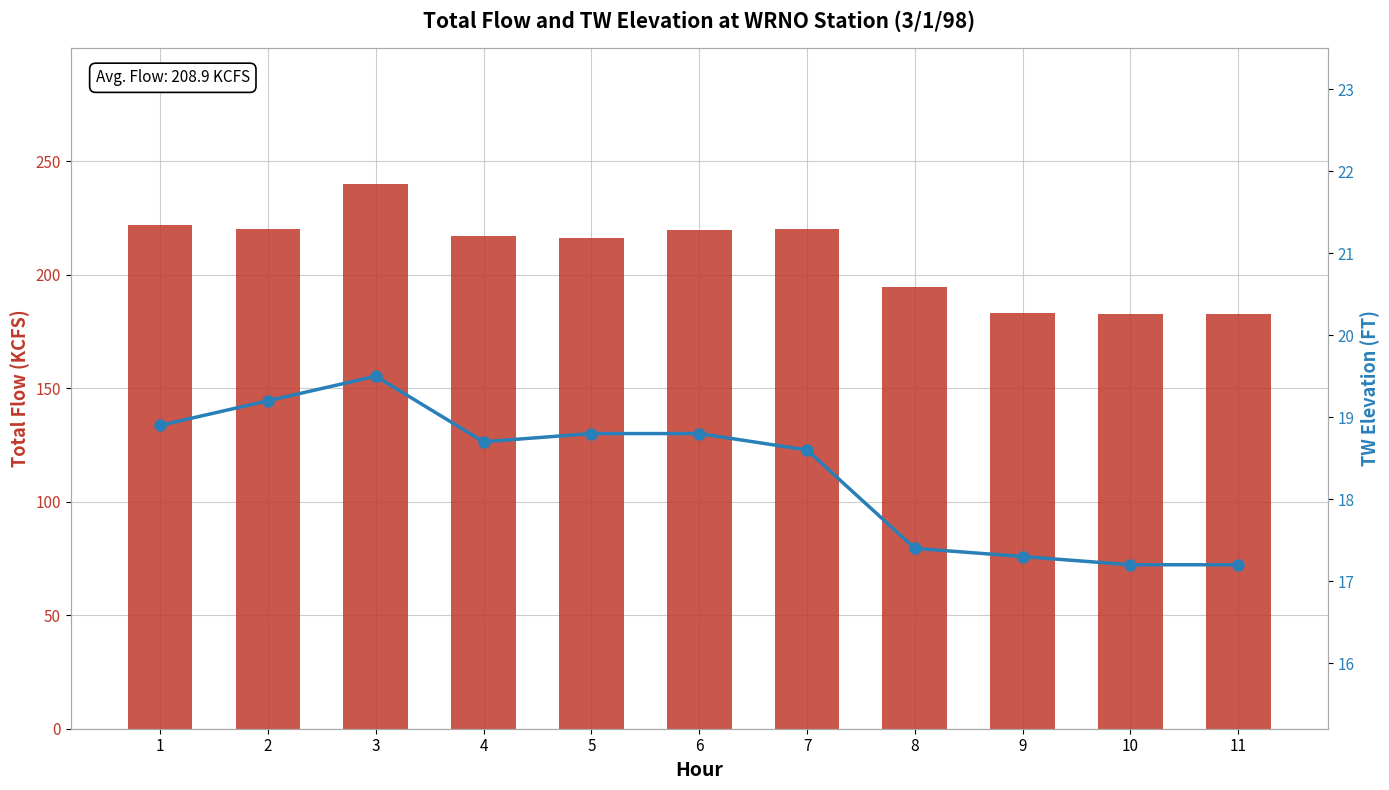

How many groups of bars are there?

11